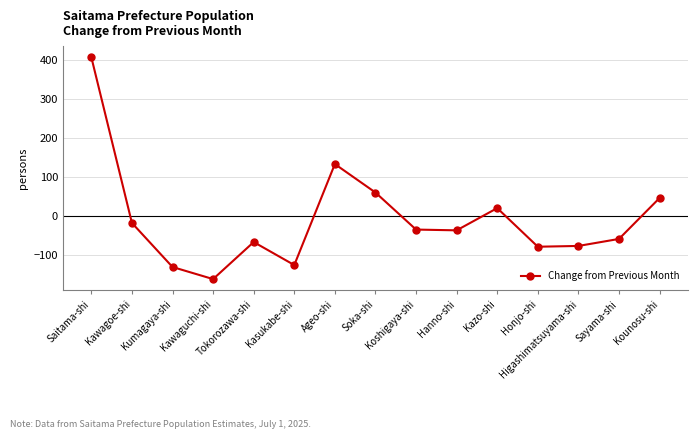

Which has a higher value, Kawaguchi-shi or Tokorozawa-shi?

Tokorozawa-shi